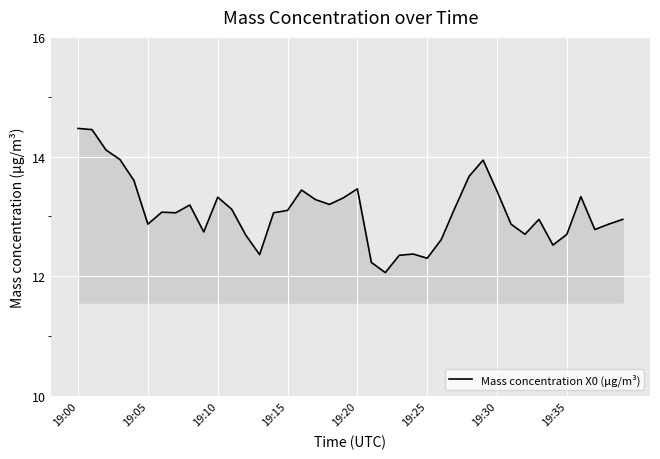

What is the difference between the maximum and minimum values?

2.4